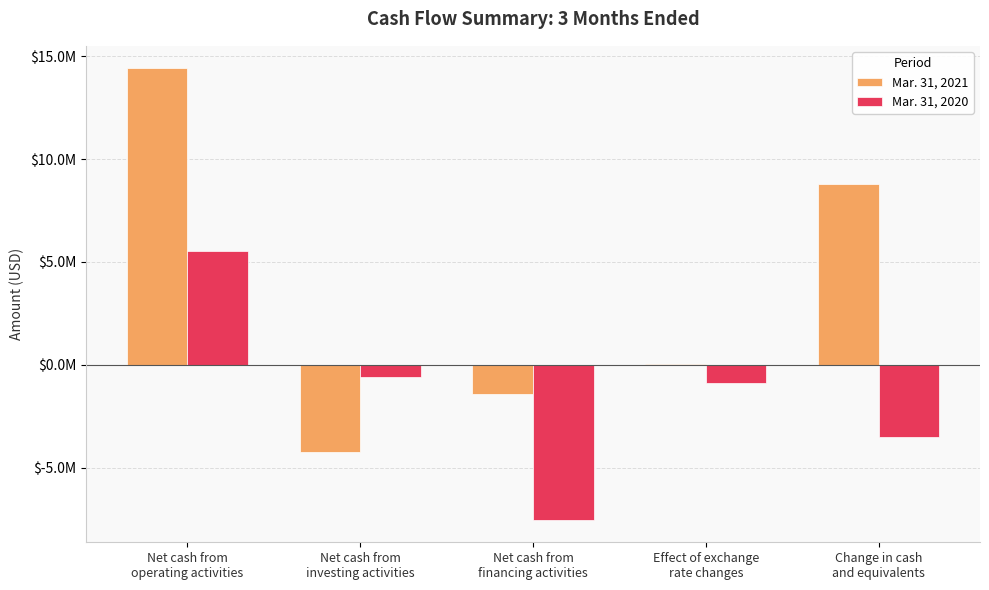

At which category is the sum across all series the highest?

Net cash from
operating activities